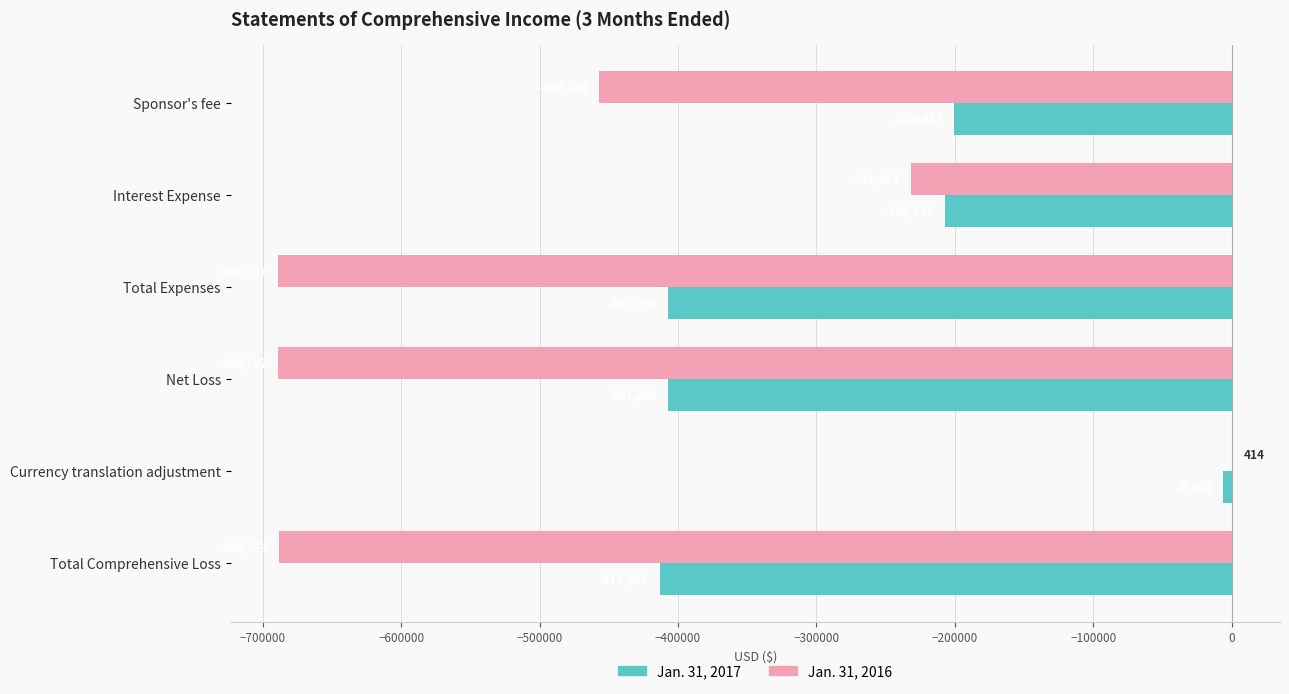

At which category does the chart reach its peak across all series?

Currency translation adjustment